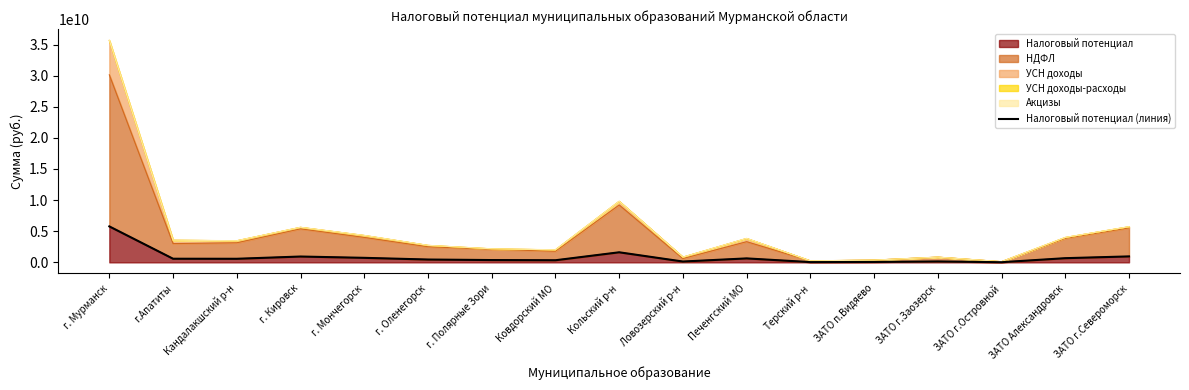

Count the number of values greater than 575423273.

9